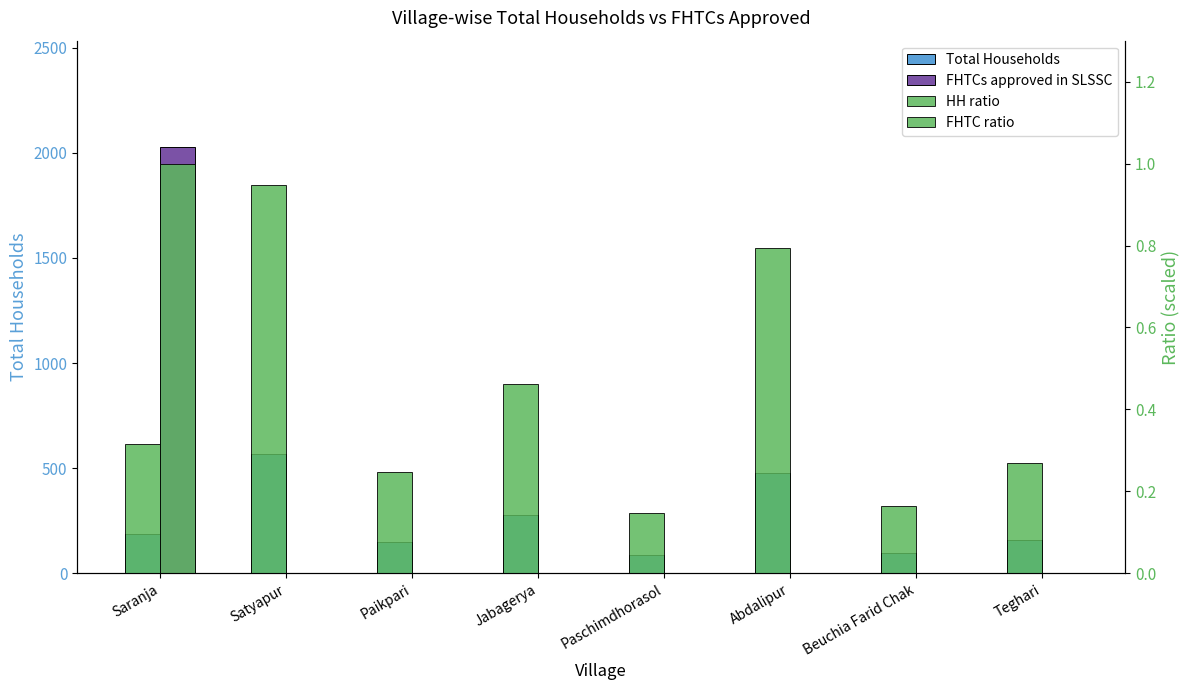

The value of FHTC ratio at Saranja is 1.0. True or false?

True